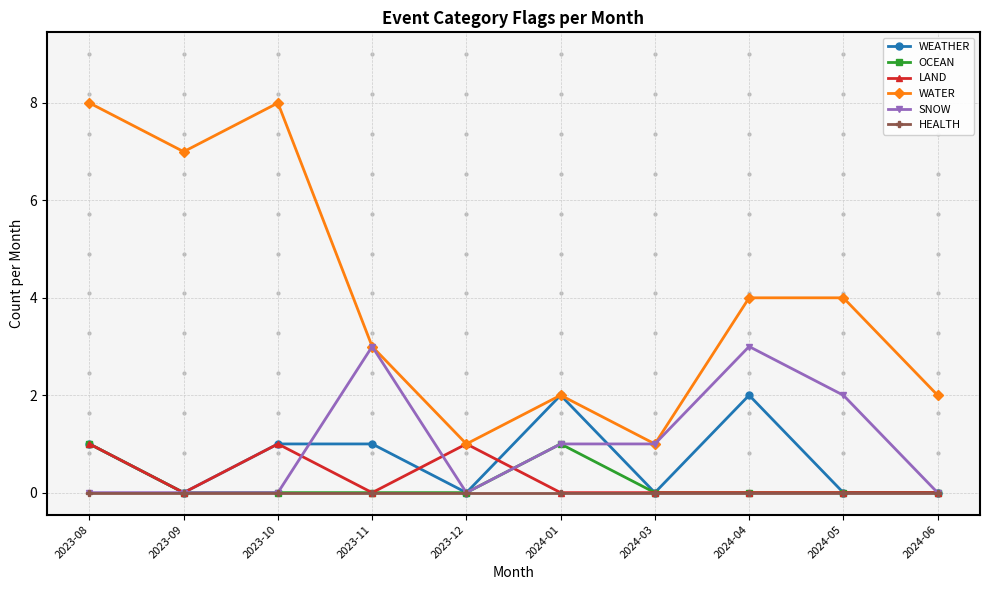

What is the maximum value for WATER?

8